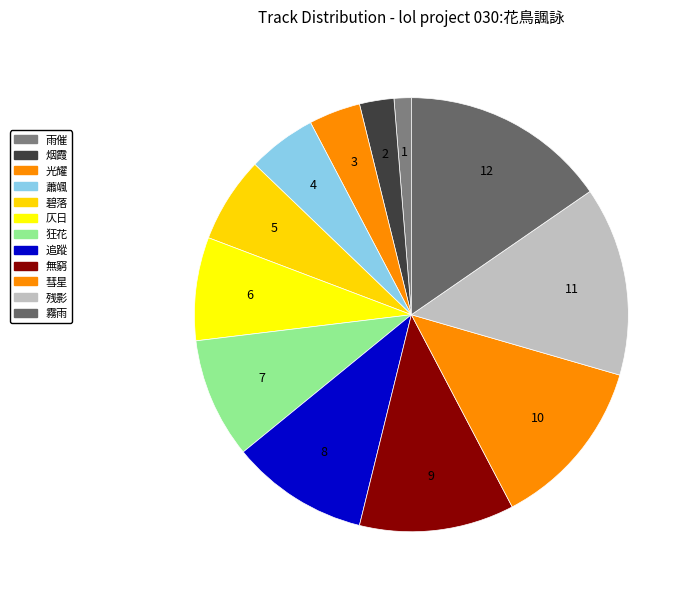

Between 雨催 and 無窮, which is larger?

無窮